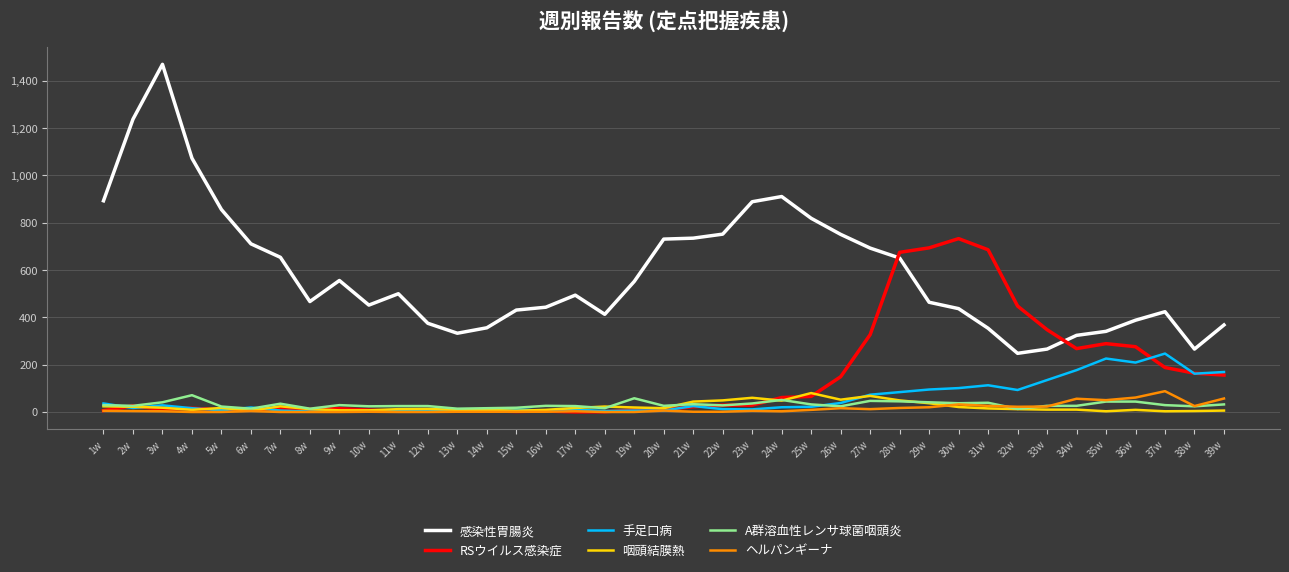

The 咽頭結膜熱 series shows 4 at 38w. True or false?

True